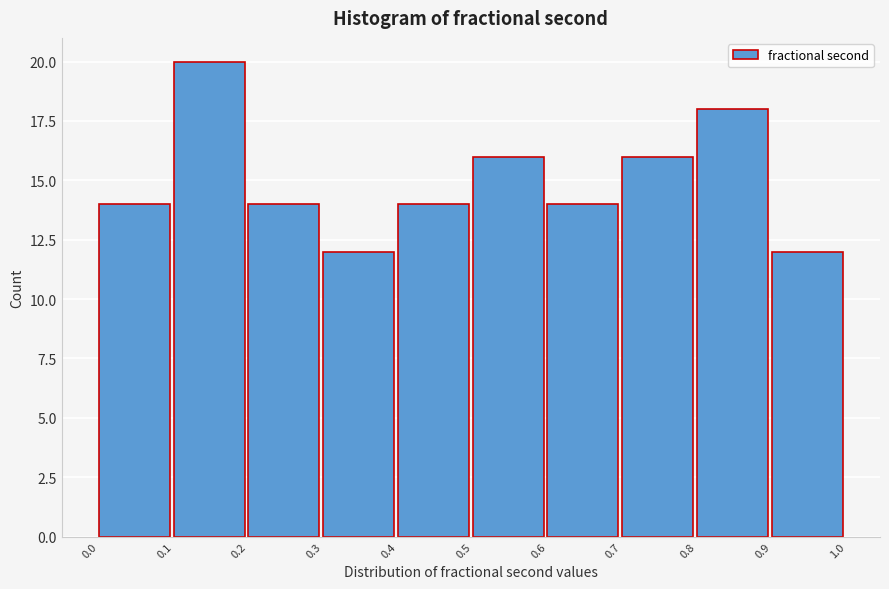

Reading left to right, transcribe this chart: for each bar, give the range it covers on the x-axis and its height. The values are not printed on the chart, so give them approximately, as read against the axis.

0.0 to 0.1: 14
0.1 to 0.2: 20
0.2 to 0.3: 14
0.3 to 0.4: 12
0.4 to 0.5: 14
0.5 to 0.6: 16
0.6 to 0.7: 14
0.7 to 0.8: 16
0.8 to 0.9: 18
0.9 to 1.0: 12